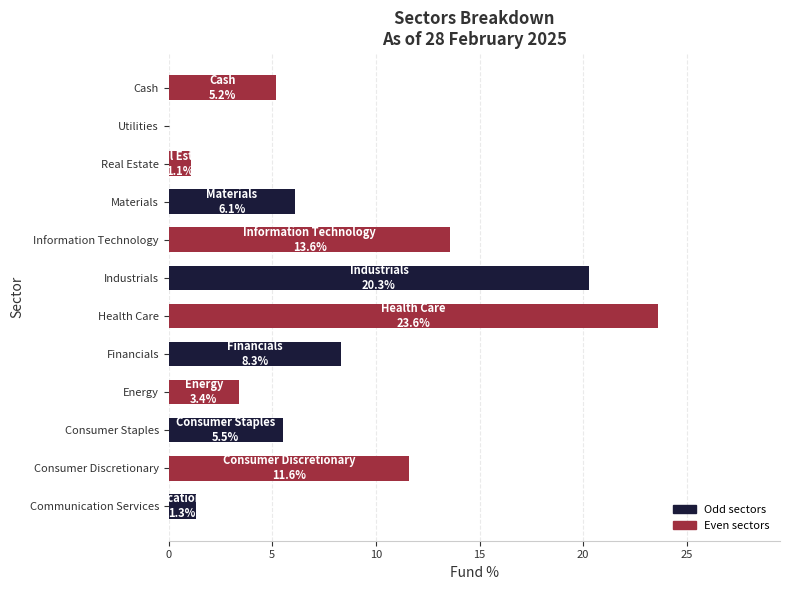

What is the greatest value displayed?

23.6